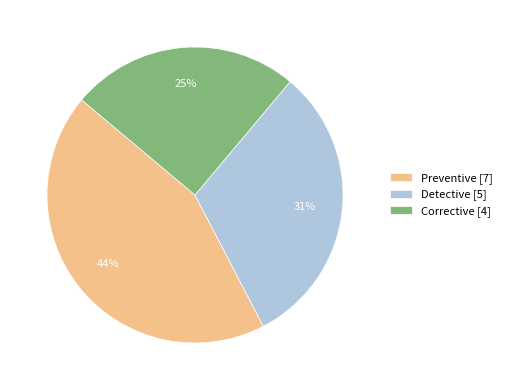

Approximately how many times larger is the value at Corrective [4] compared to Preventive [7]?

0.6